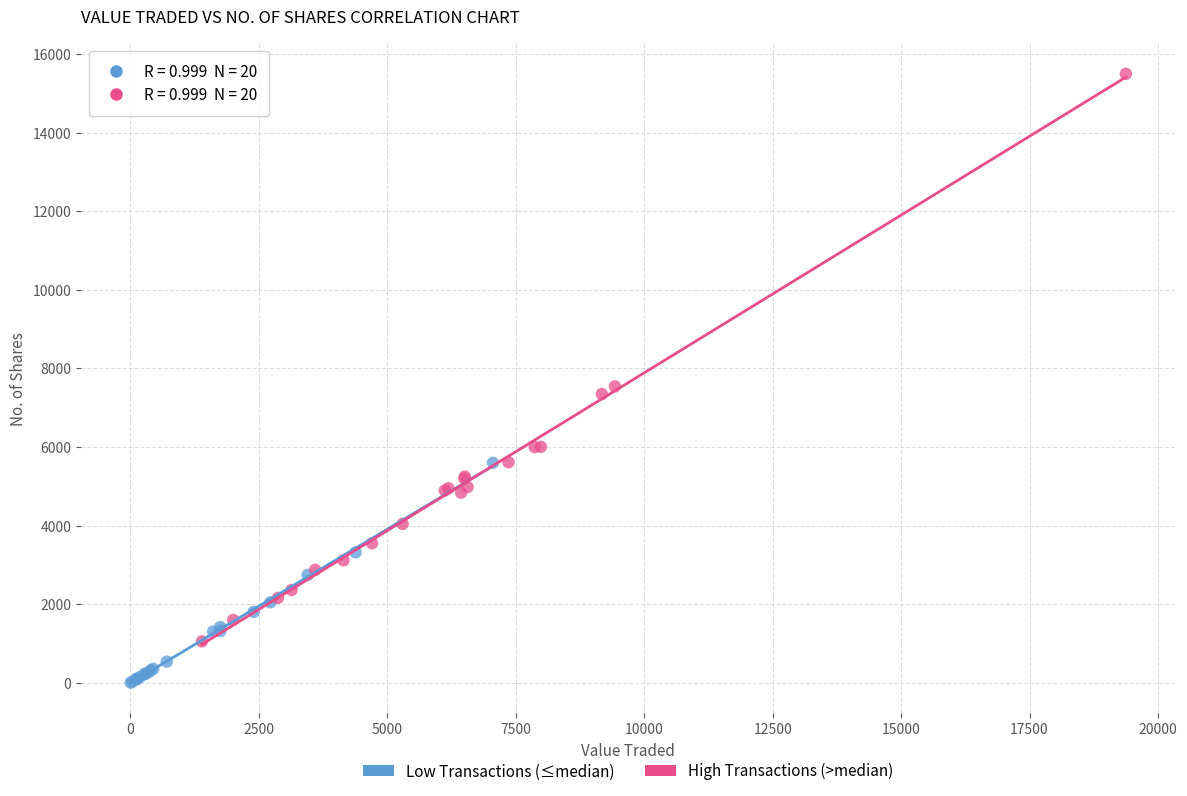

Which series contains the highest Y value?

High Transactions (>median)